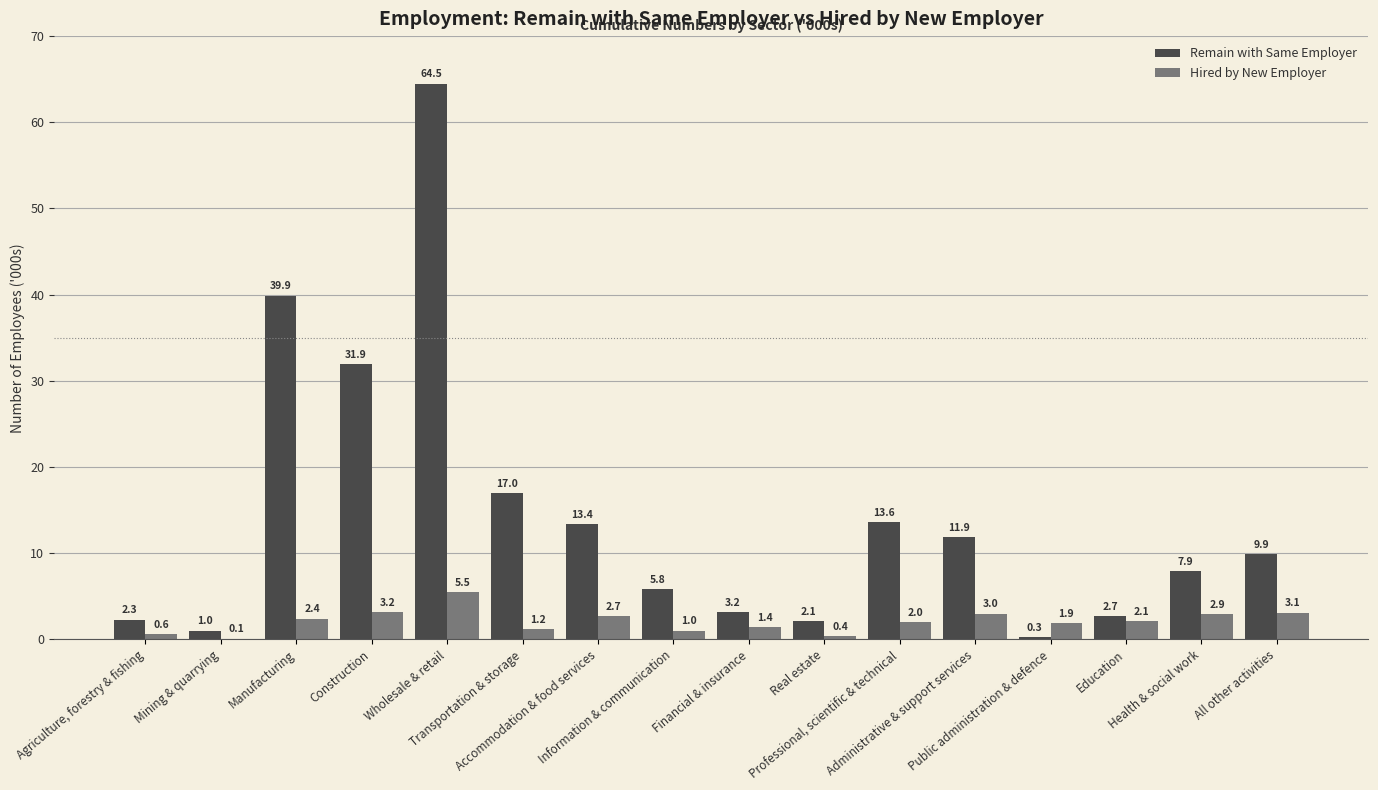

Which series changed the most between Wholesale & retail and Public administration & defence?

Remain with Same Employer